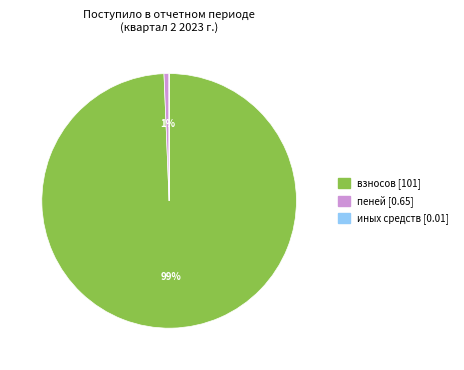

To the nearest percent, what is the average slice percentage?

33%